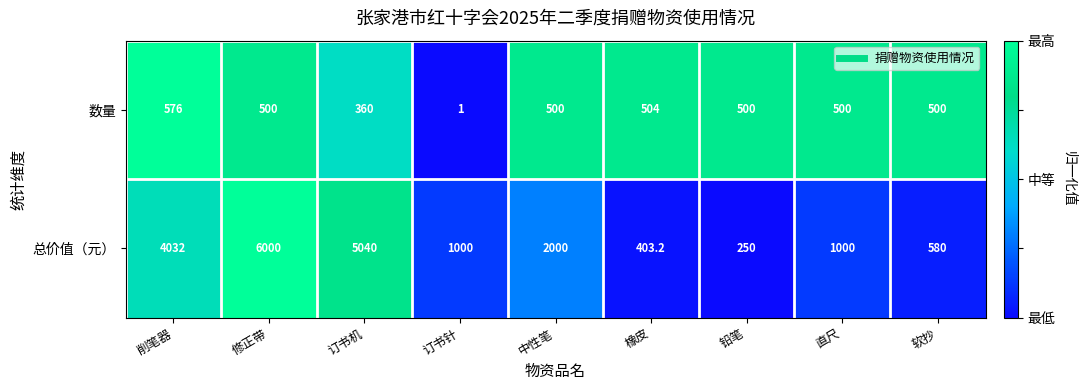

Is the value of 总价值（元） at 软抄 greater than the value of 数量 at 订书针?

Yes